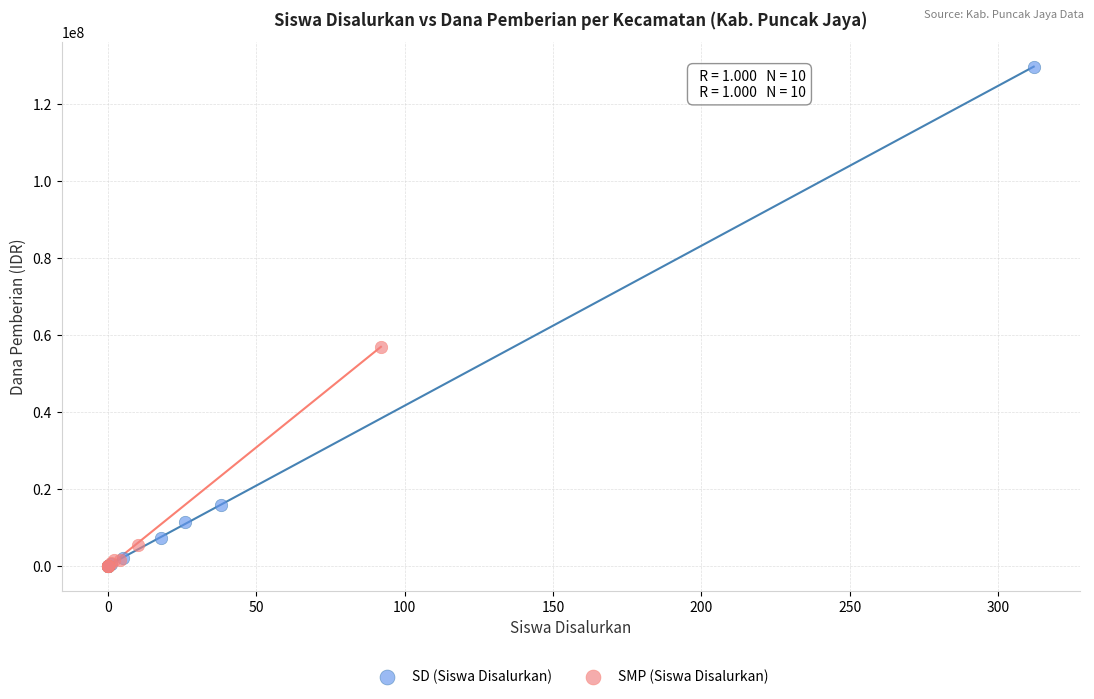

Which series has the widest spread of Y values?

SD (Siswa Disalurkan)